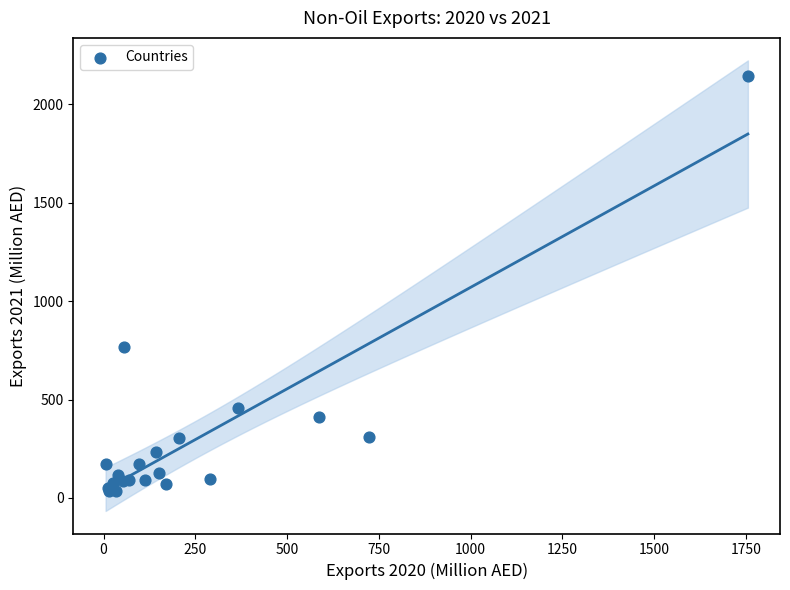

What Y value in the scatter plot is closest to 1088?

766.3